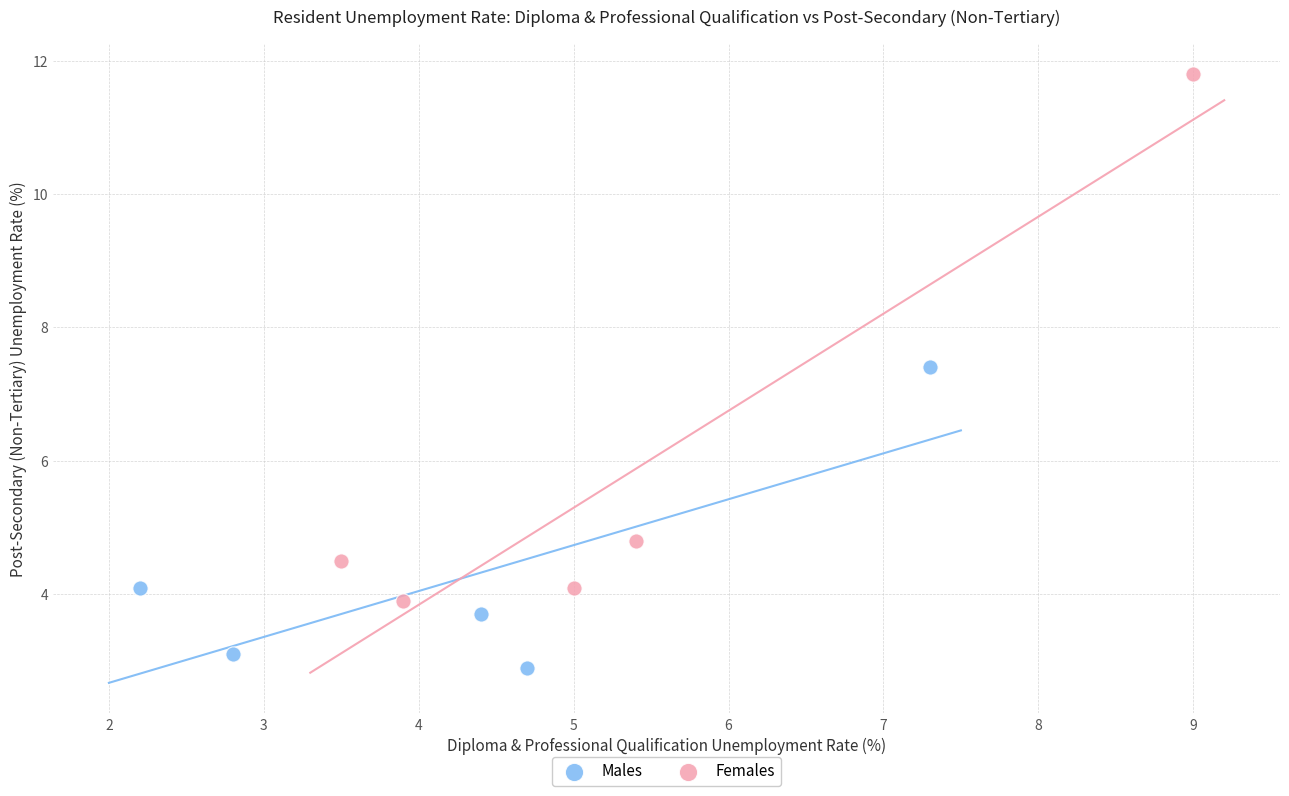

Which series contains the highest Y value?

Females